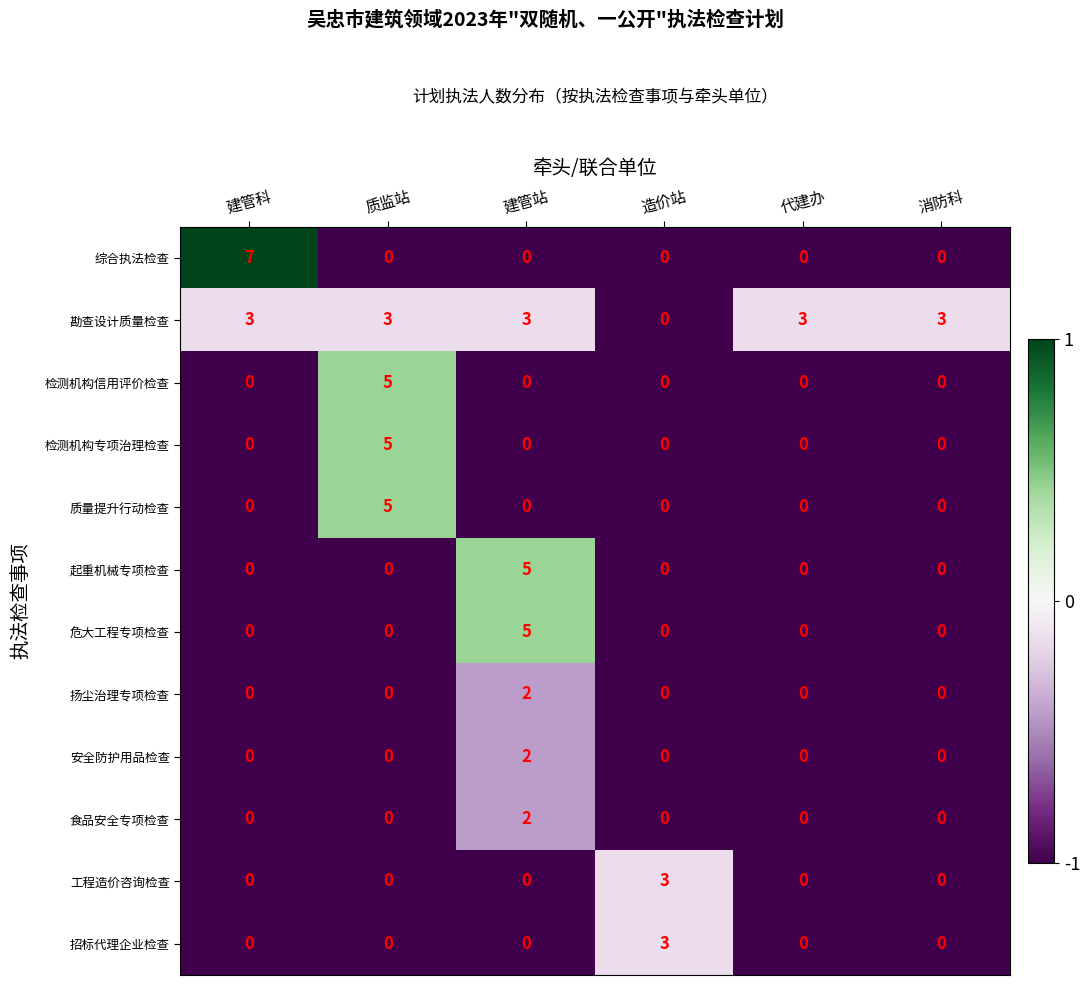

What is the spread (max minus min) of values at 造价站?

3